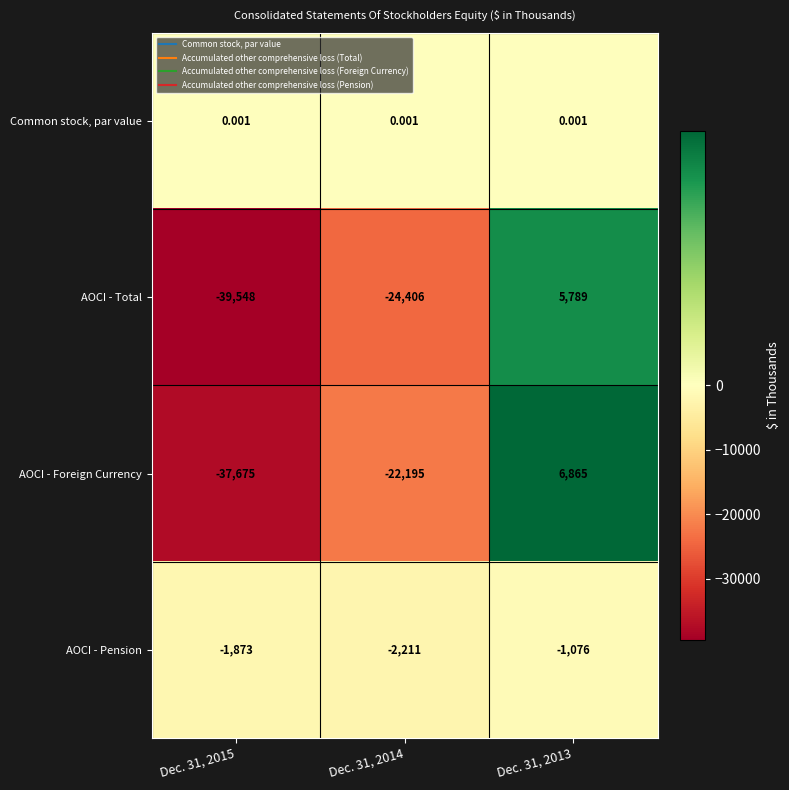

Rank the series at Dec. 31, 2014 from highest to lowest value.

Common stock, par value, AOCI - Pension, AOCI - Foreign Currency, AOCI - Total